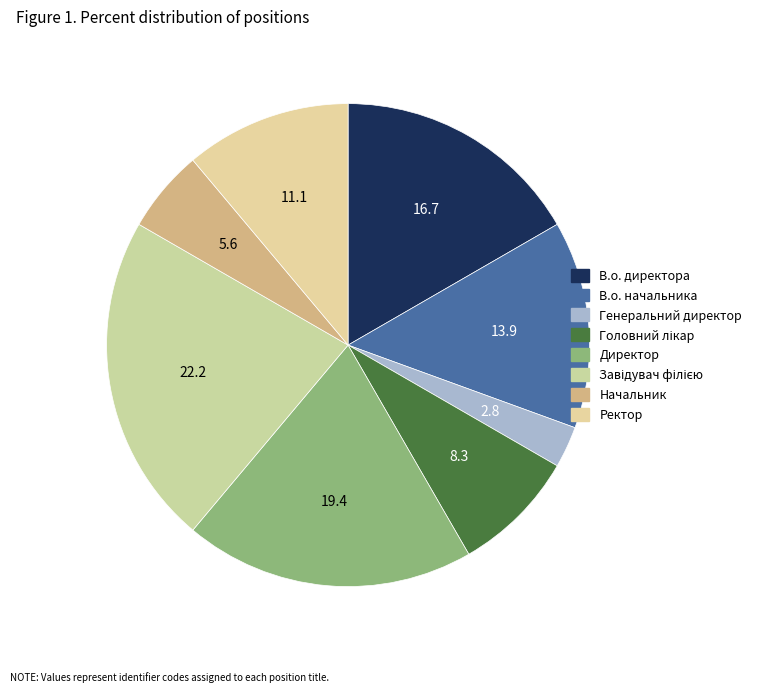

Is Директор the majority of the pie?

No